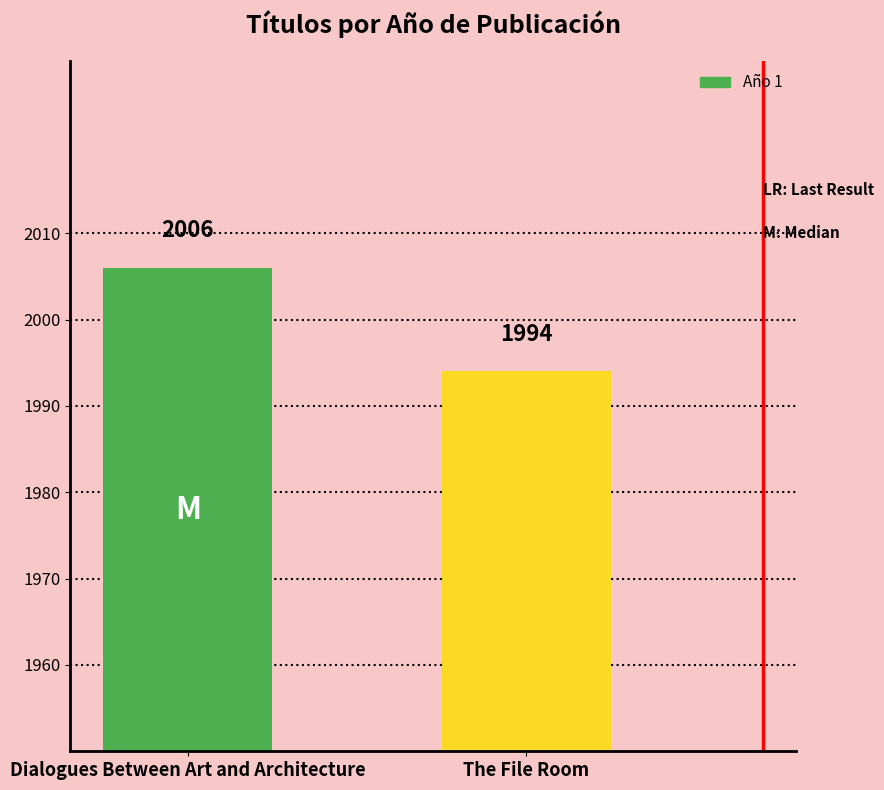

What position from the left is The File Room?

2